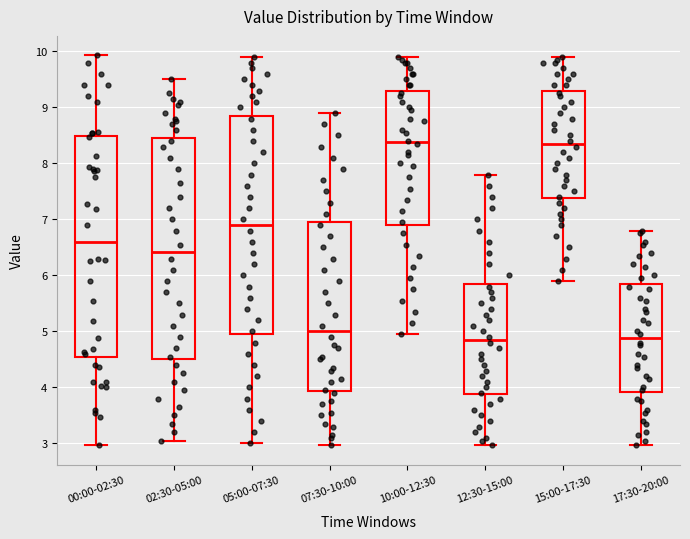

Reading left to right, transcribe this box plot: for each box, give where its median line is, the range the box spans, and where its two whiskers end, as read against the y-axis. The values are not printed on the chart, so give them approximately, as read against the axis.

00:00-02:30: median 6.6, box 4.6 to 8.5, whiskers 3.0 to 9.9
02:30-05:00: median 6.4, box 4.5 to 8.5, whiskers 3.1 to 9.5
05:00-07:30: median 6.9, box 5.0 to 8.9, whiskers 3.0 to 9.9
07:30-10:00: median 5.0, box 3.9 to 7.0, whiskers 3.0 to 8.9
10:00-12:30: median 8.4, box 6.9 to 9.3, whiskers 5.0 to 9.9
12:30-15:00: median 4.9, box 3.9 to 5.9, whiskers 3.0 to 7.8
15:00-17:30: median 8.4, box 7.4 to 9.3, whiskers 5.9 to 9.9
17:30-20:00: median 4.9, box 3.9 to 5.8, whiskers 3.0 to 6.8